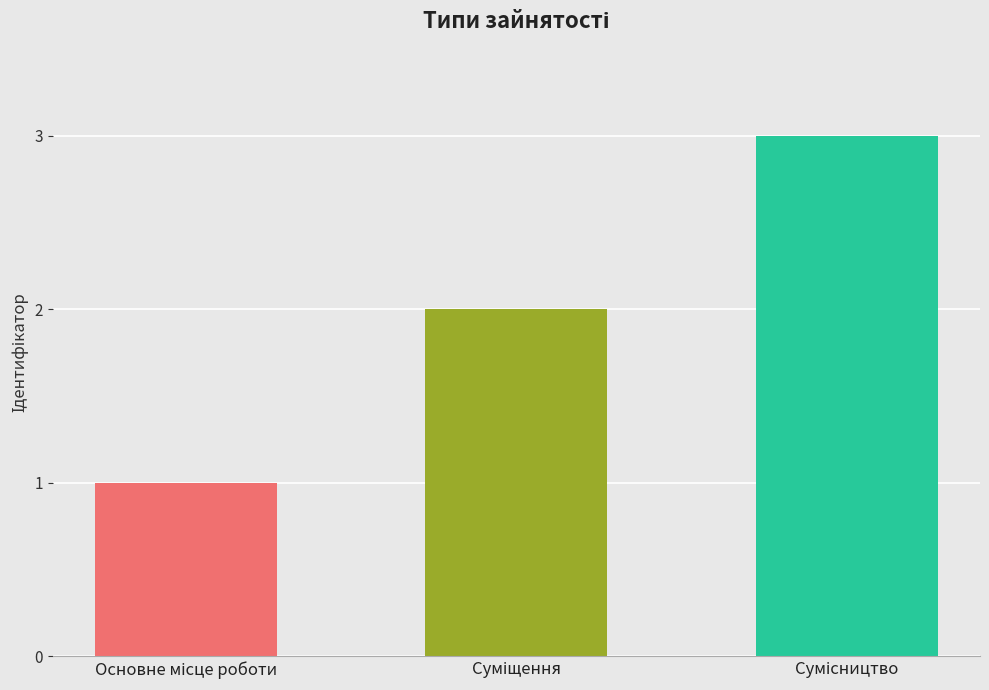

What is the maximum value shown in the chart?

3